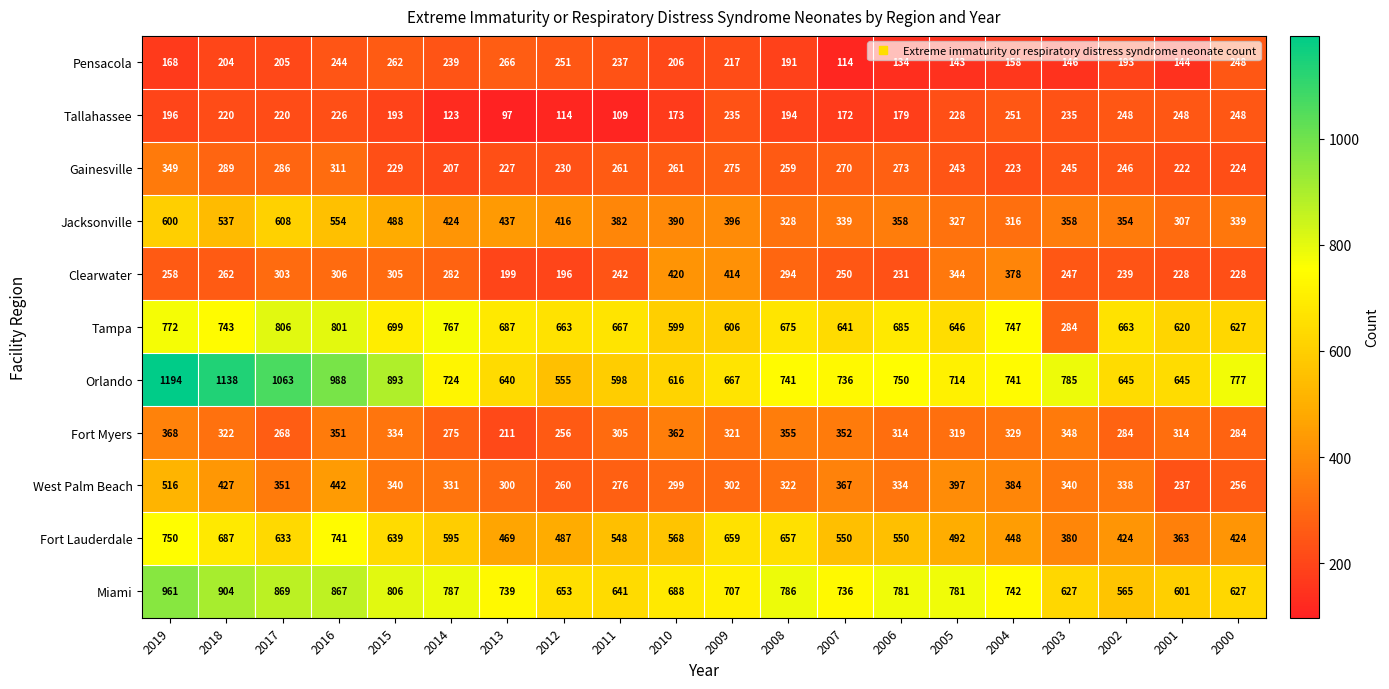

How many categories are shown in the chart?

20